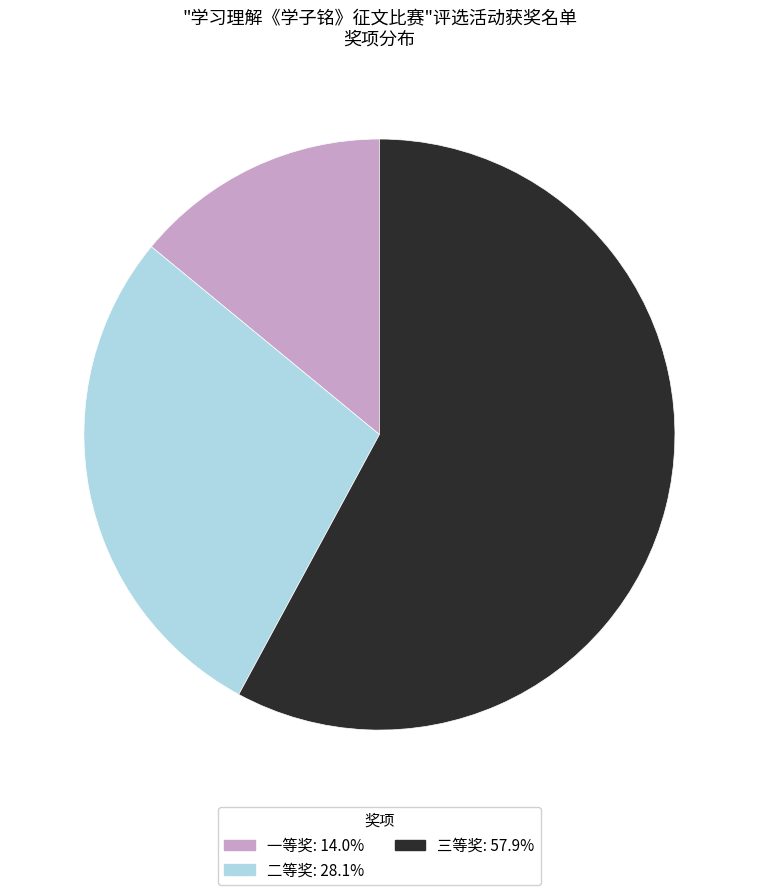

What is the ratio of the value at 一等奖 to the value at 二等奖?

0.5